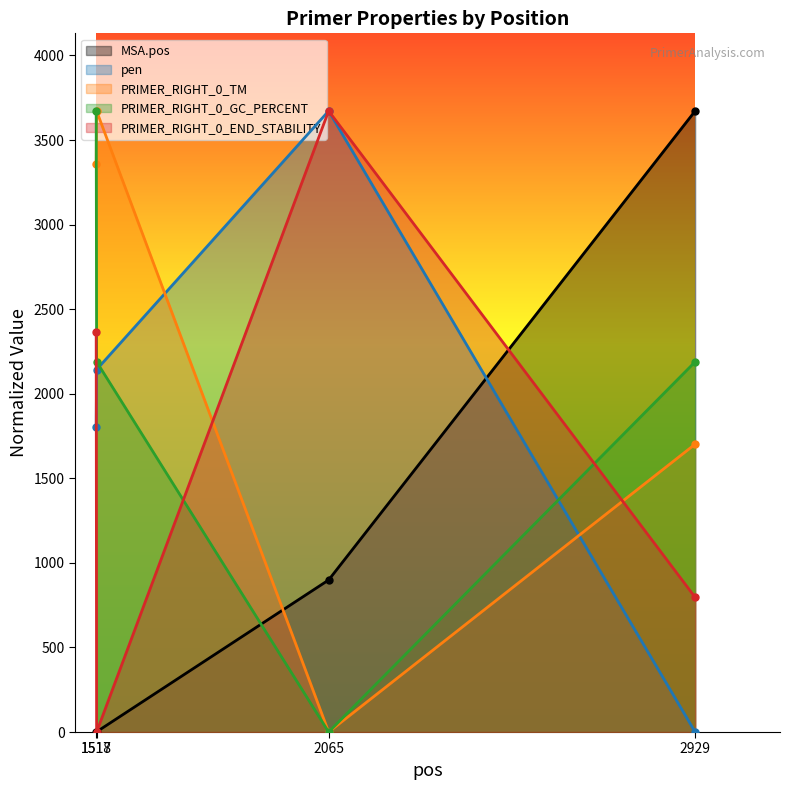

At which category does PRIMER_RIGHT_0_TM reach its first local valley?

2065